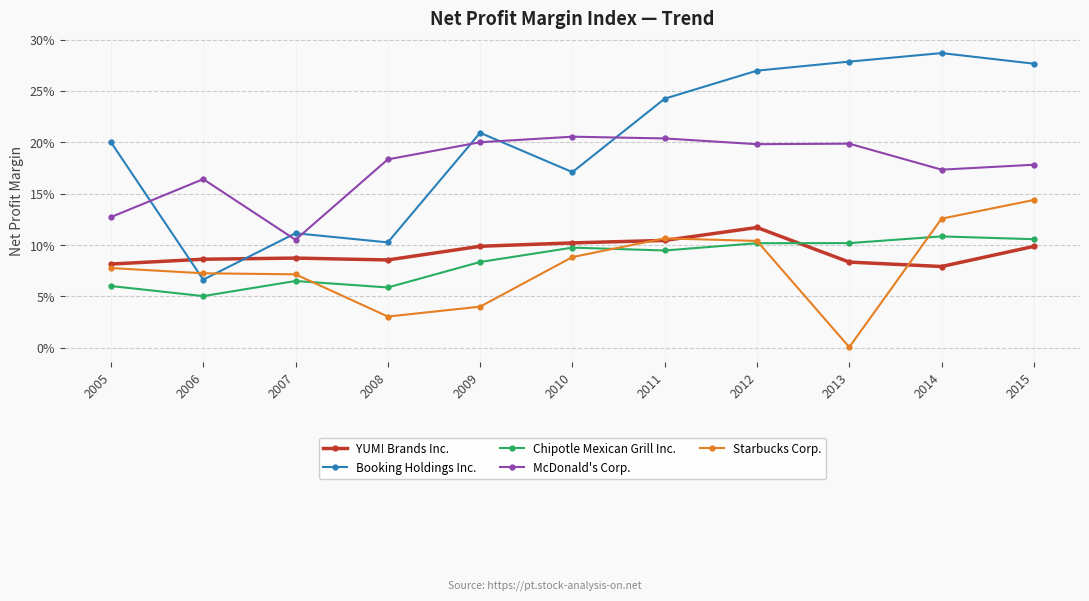

Which series has the widest spread of values?

Booking Holdings Inc.